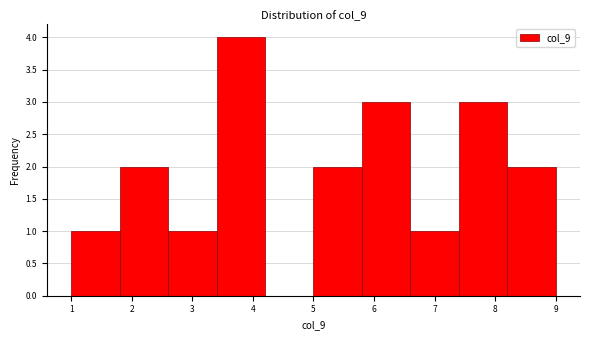

What is the height of the bar covering 5.8 to 6.6 on the x-axis? The values are not printed on the chart, so give them approximately, as read against the axis.

3